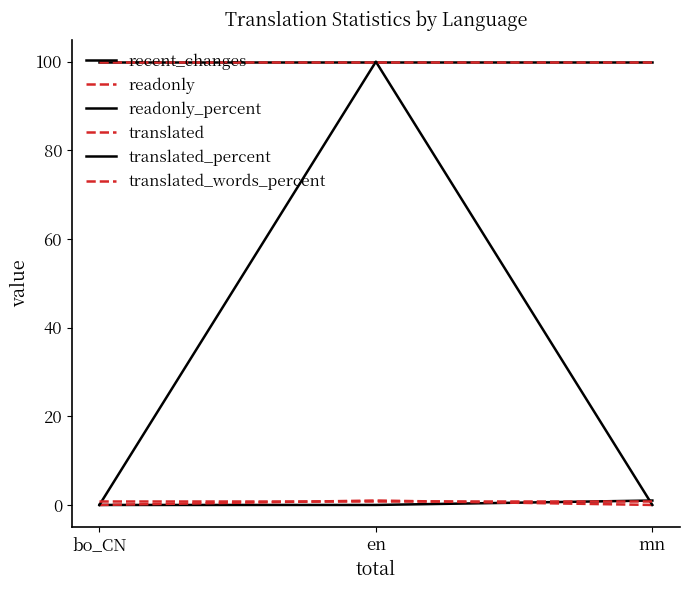

The translated series shows 1 at en. True or false?

True